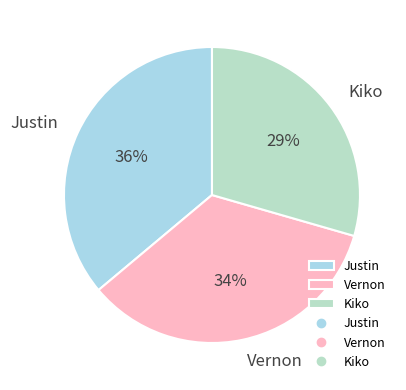

Which slice is the smallest?

Kiko